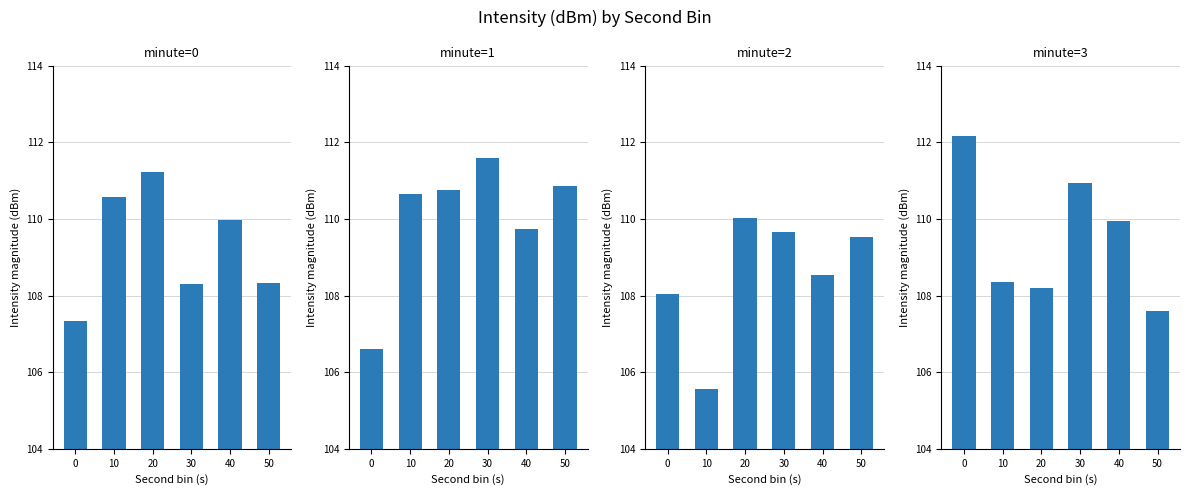

Where is min3 nearest to the value 109?

10